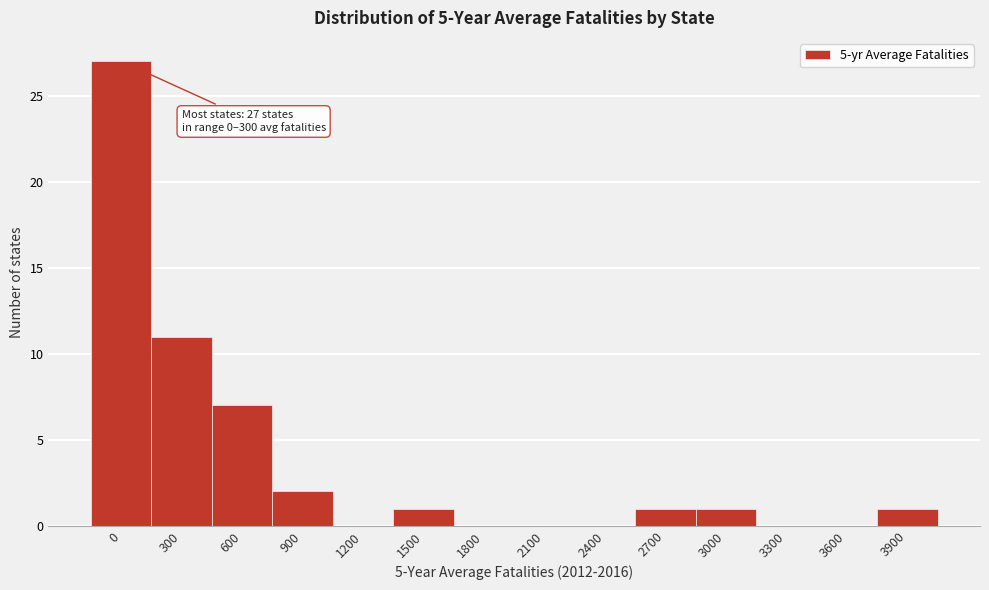

Reading left to right, what are all the values shown in this chart?

0=27	300=11	600=7	900=2	1200=0	1500=1	1800=0	2100=0	2400=0	2700=1	3000=1	3300=0	3600=0	3900=1